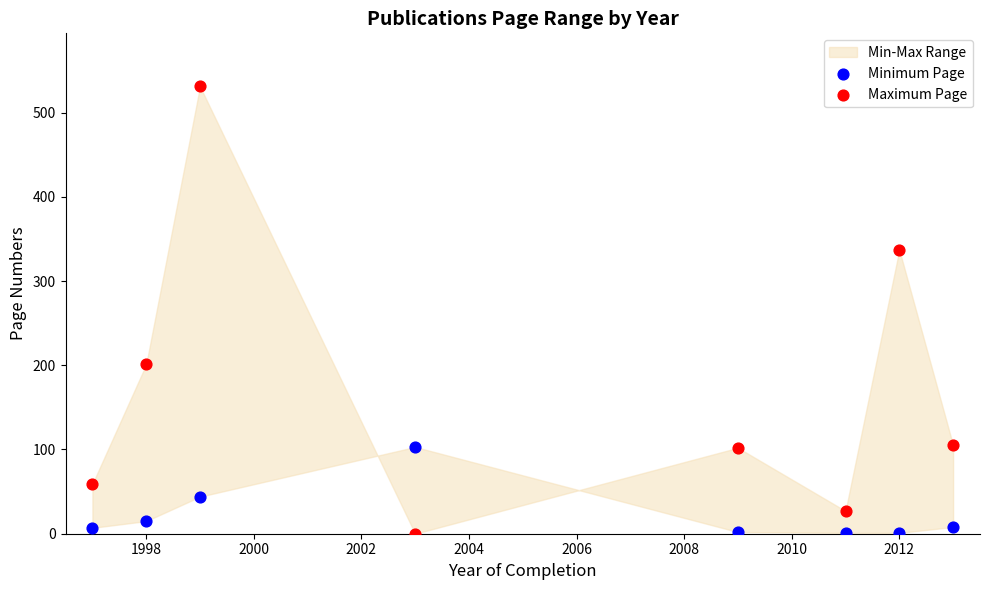

Which series reaches the maximum Y coordinate?

Maximum Page